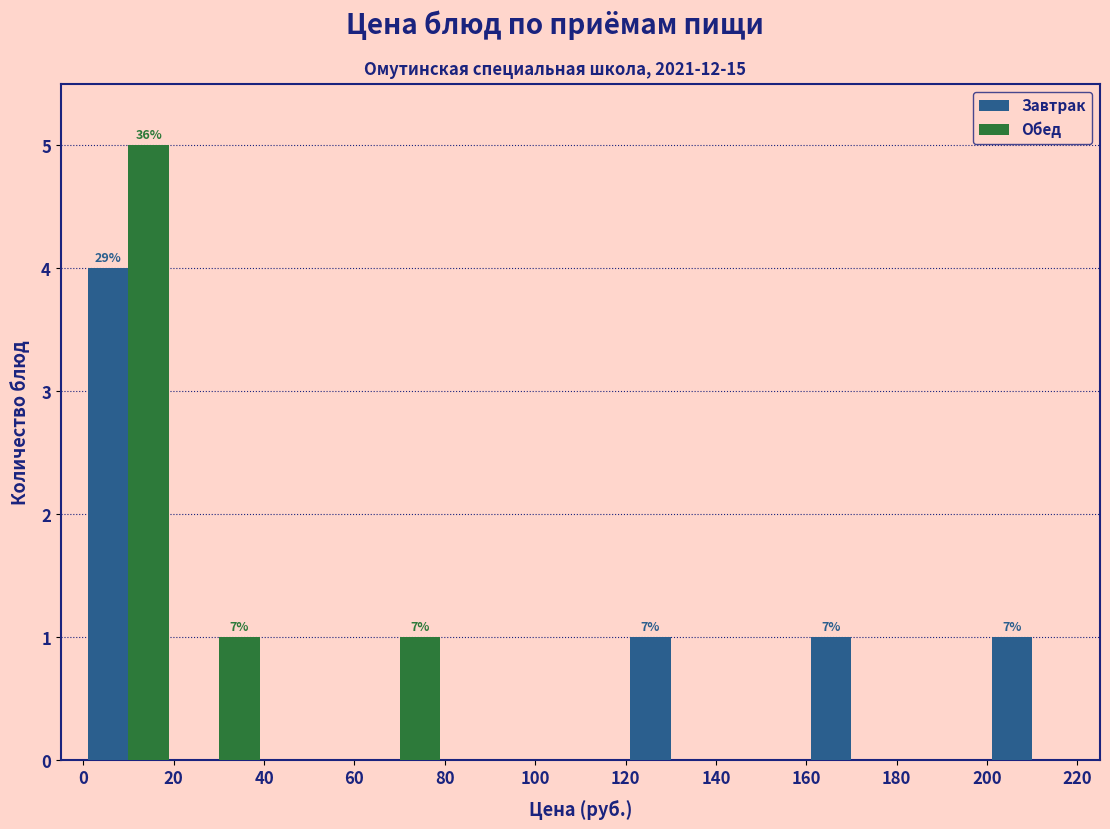

In the Обед series, which range on the x-axis has the tallest bar?

0 to 20